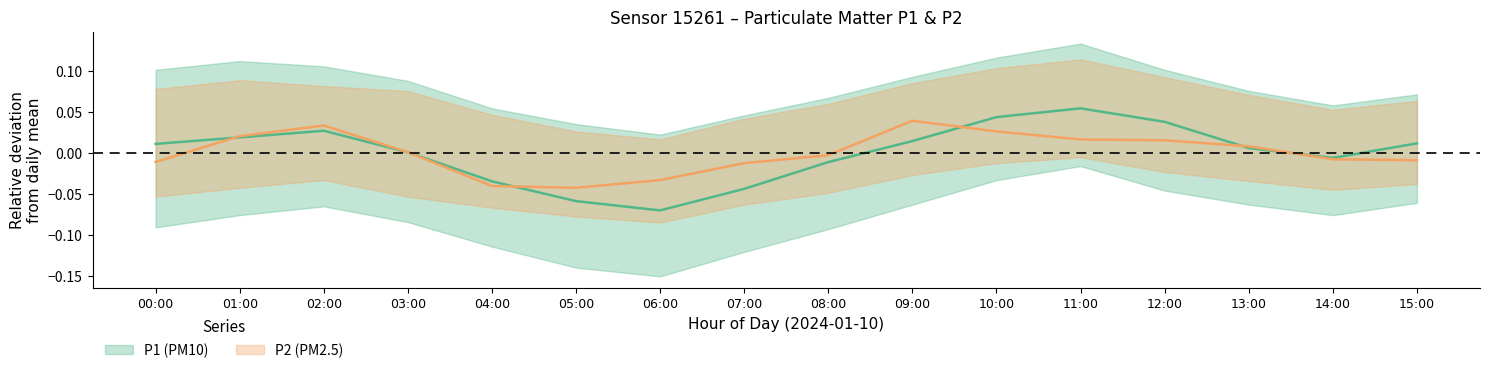

What is the maximum value shown in the chart?

0.1